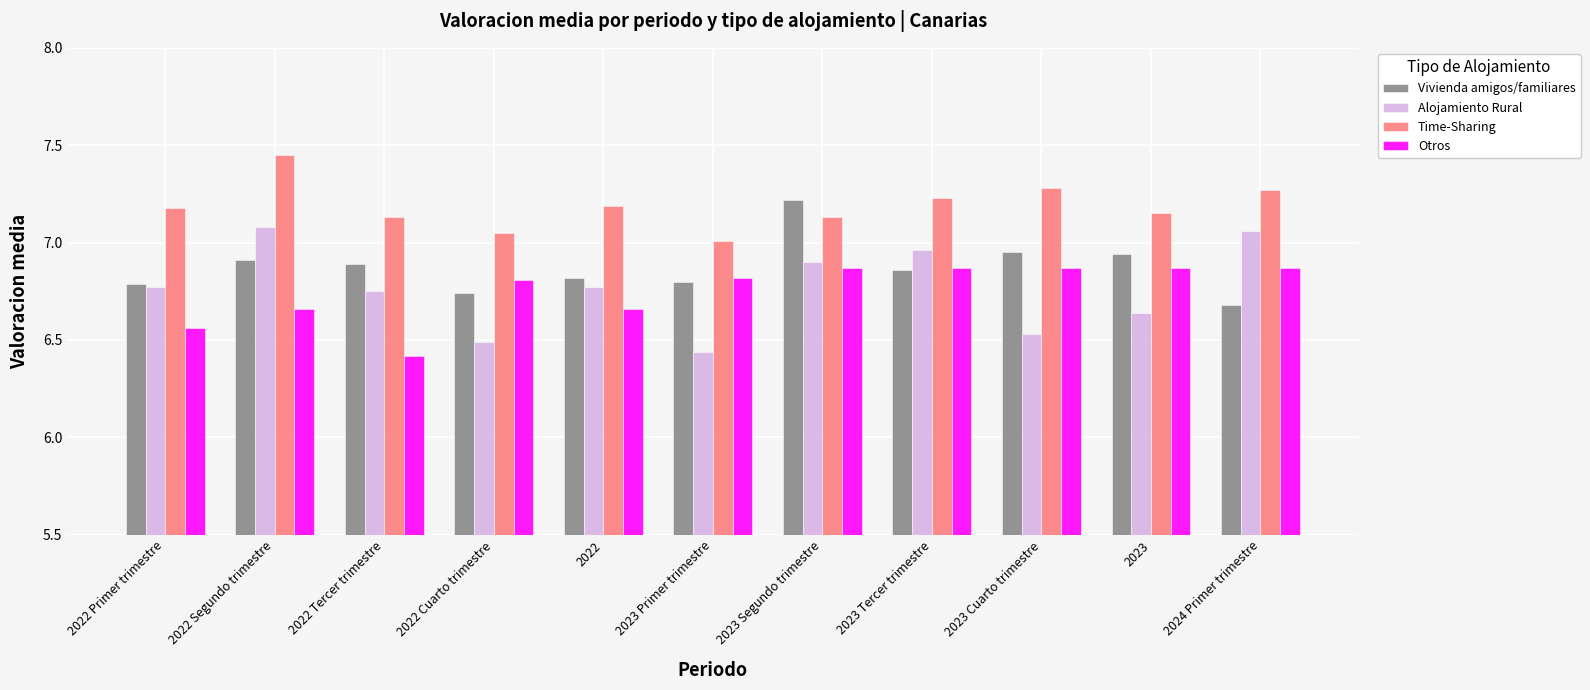

At which label is Otros closest to 6?

2022 Tercer trimestre